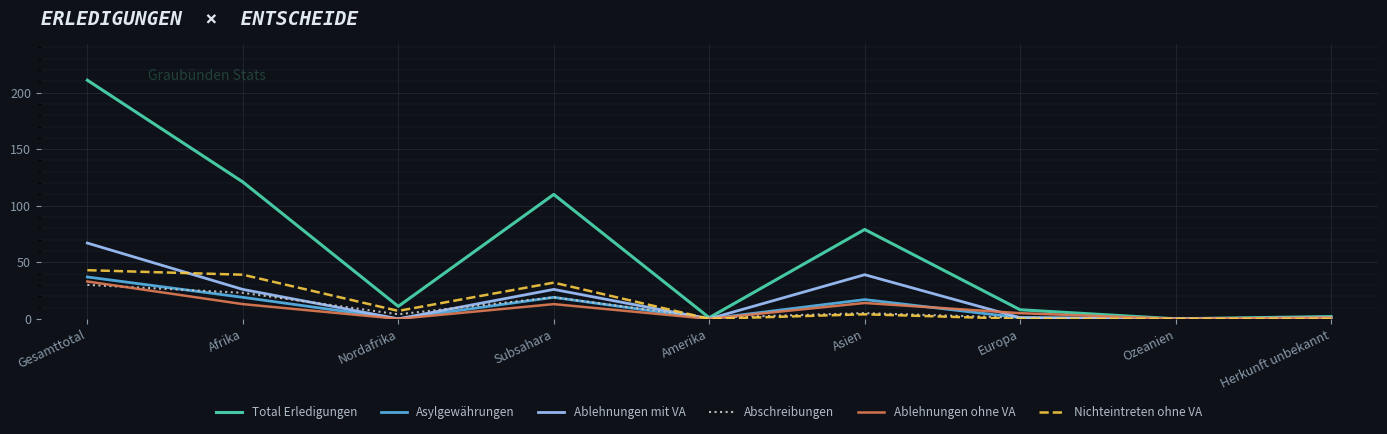

Where does the Asylgewährungen series first go above 1?

Gesamttotal